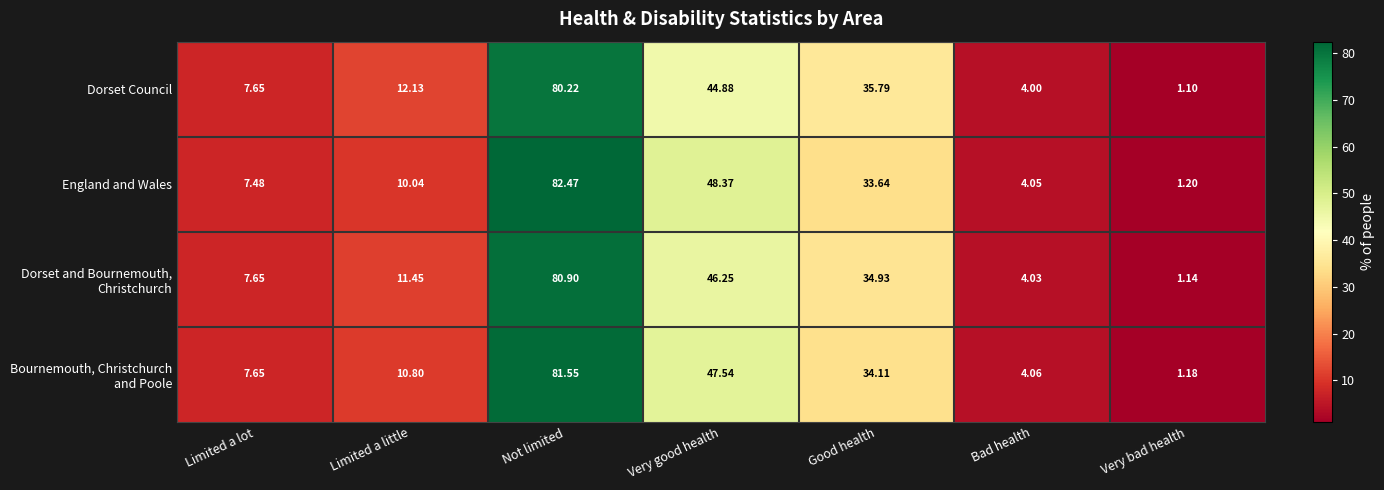

Which series has the widest spread of values?

England and Wales